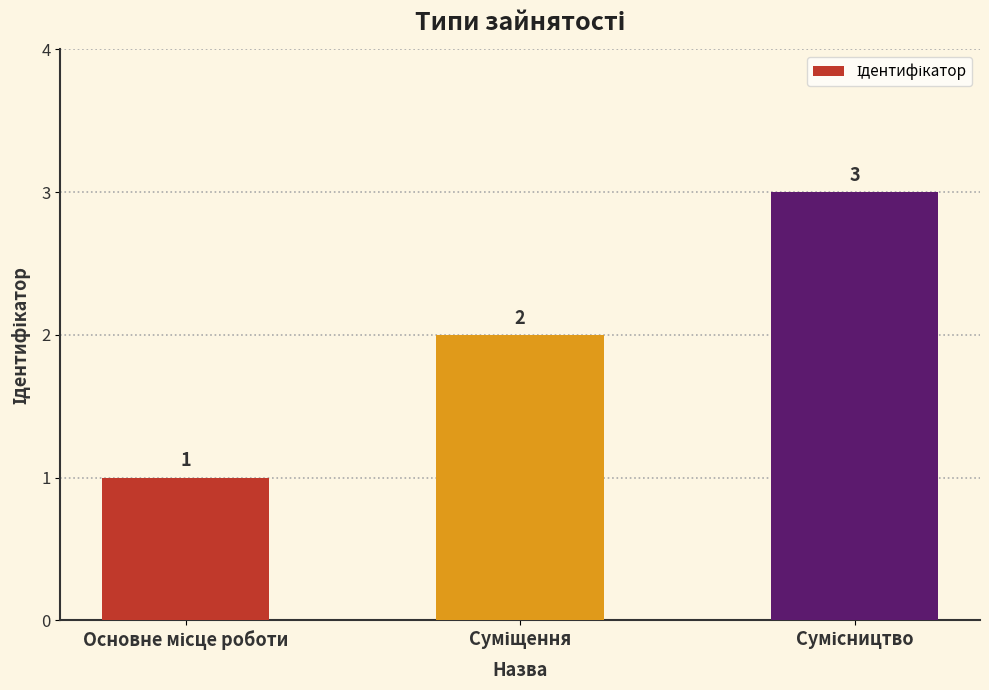

What is the value of the 3rd bar from the left?

3